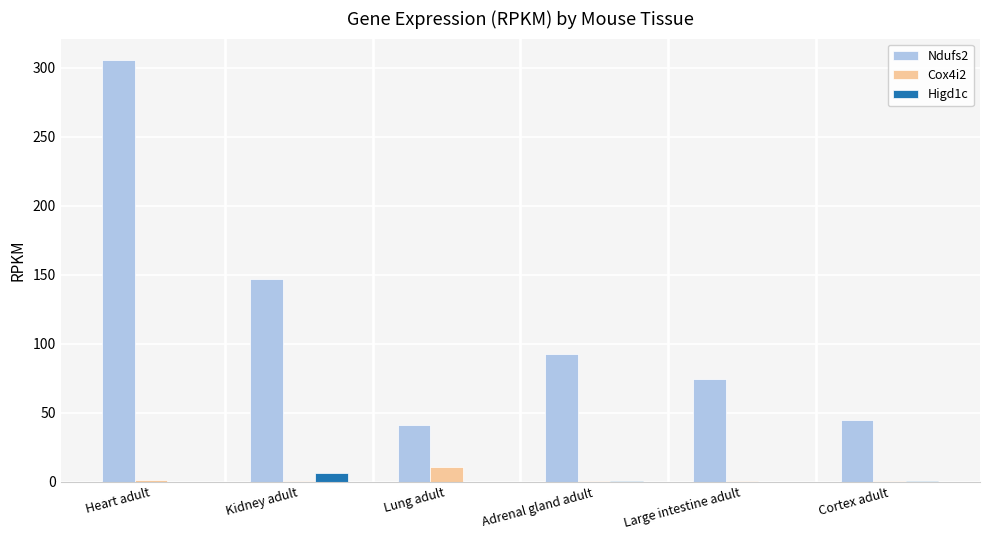

The Higd1c series shows 0.0 at Large intestine adult. True or false?

True